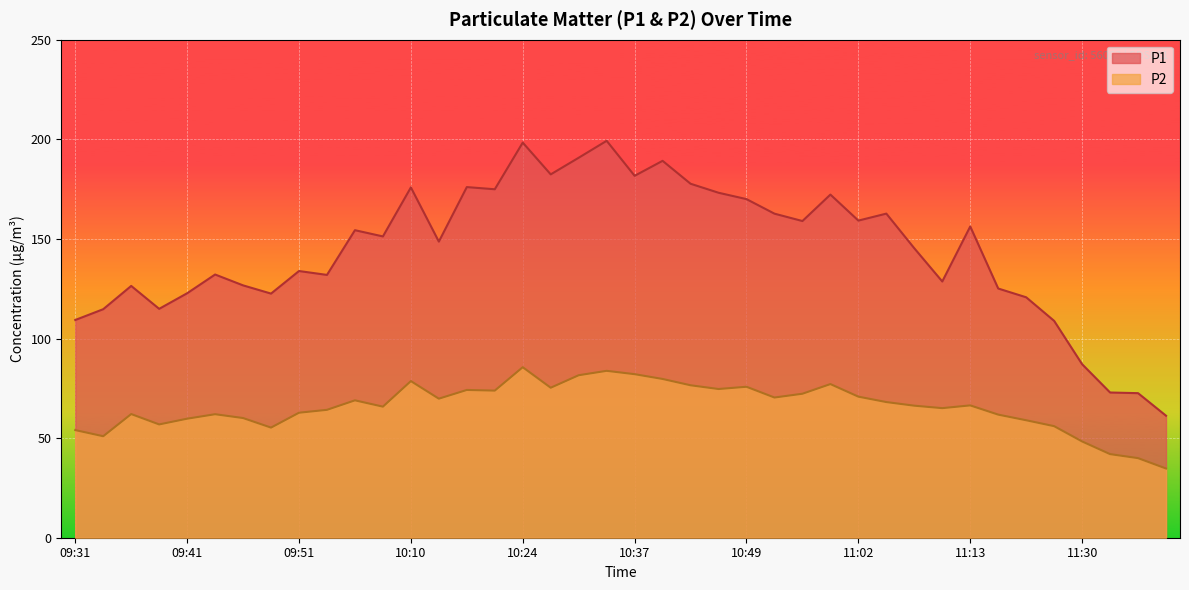

Where is P2 nearest to the value 60?

09:46